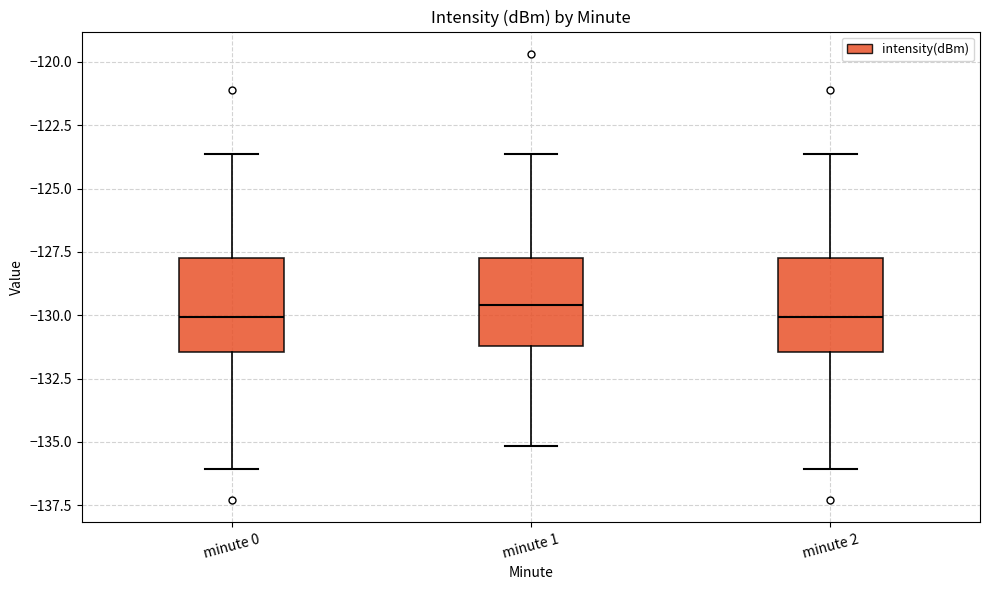

Where does the lower whisker of the box for minute 1 end on the y-axis? The values are not printed on the chart, so give them approximately, as read against the axis.

-135.0